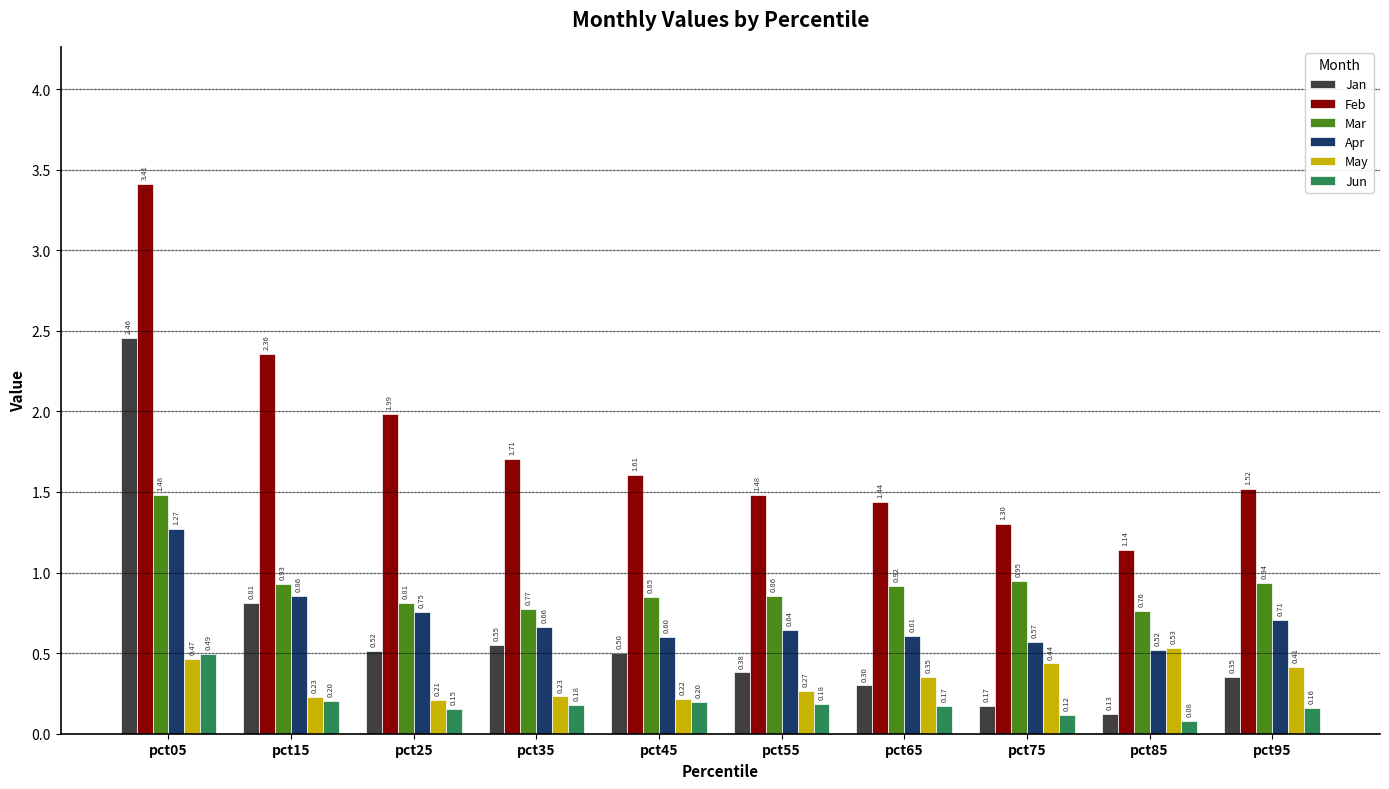

What is the spread (max minus min) of values at pct75?

1.2